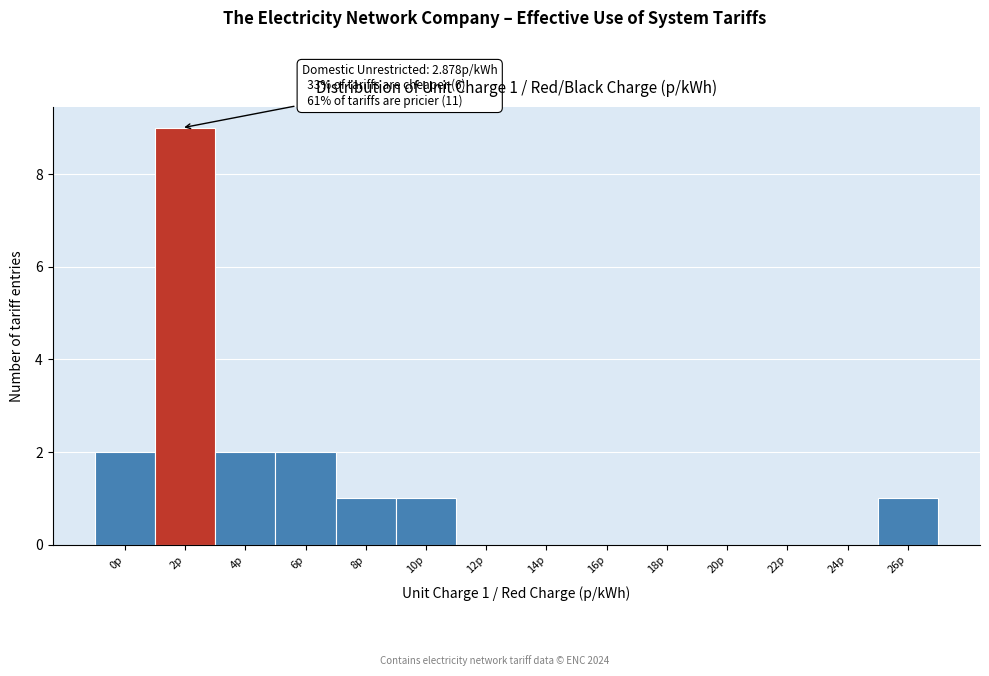

Reading left to right, list all the values displayed in this chart.

0p=2	2p=9	4p=2	6p=2	8p=1	10p=1	12p=0	14p=0	16p=0	18p=0	20p=0	22p=0	24p=0	26p=1